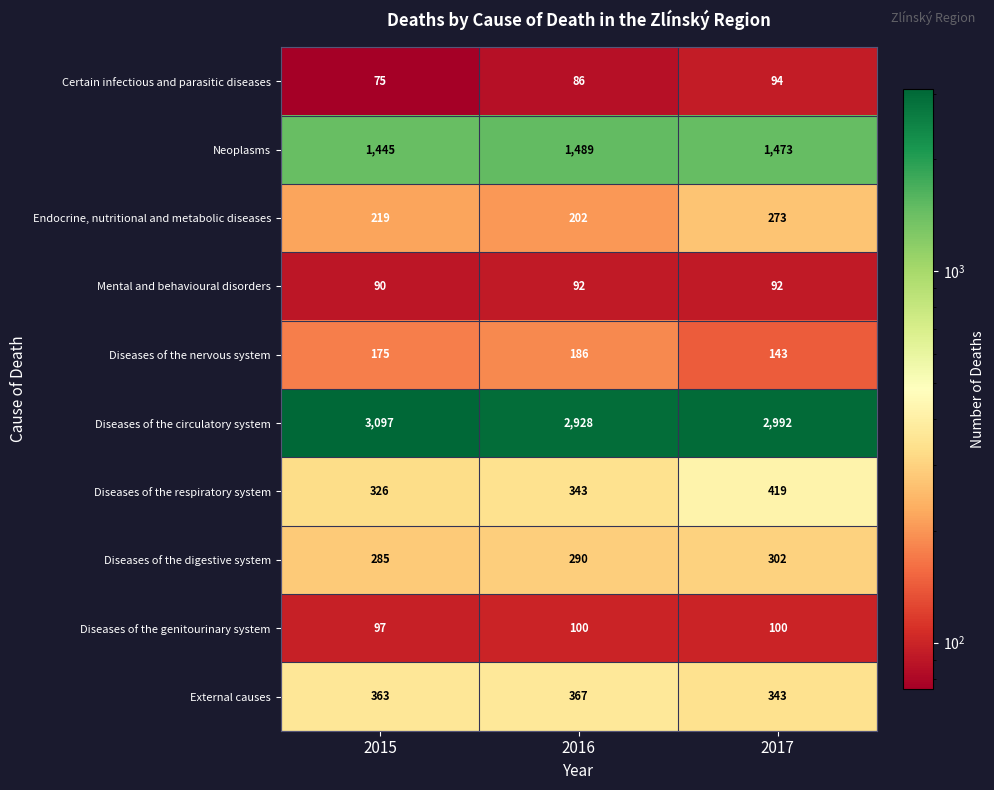

How many categories are shown in the chart?

3